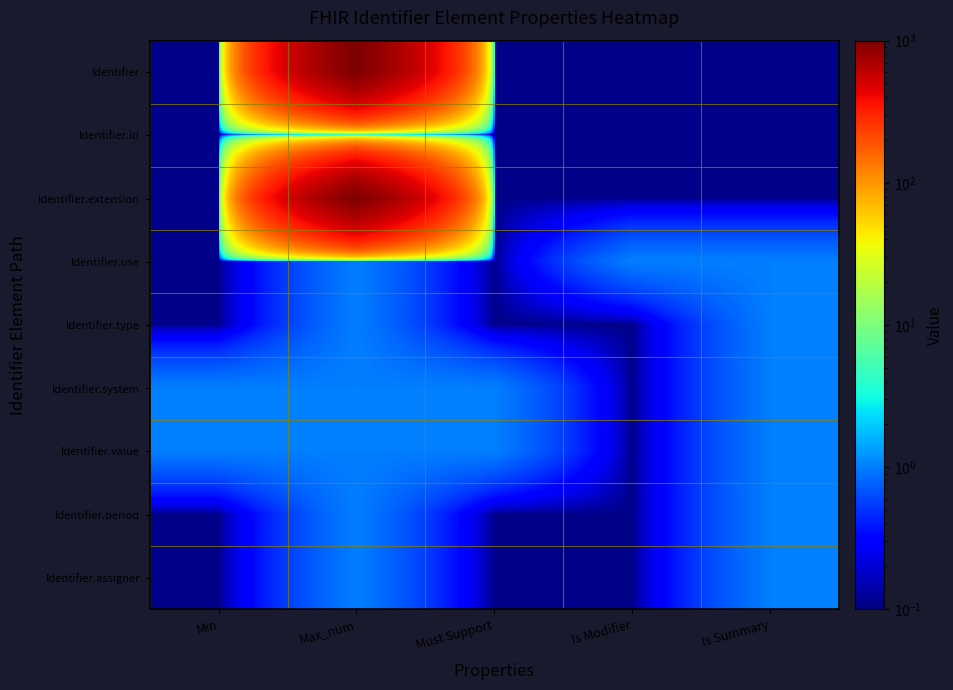

At which category is the sum across all series the highest?

Max_num